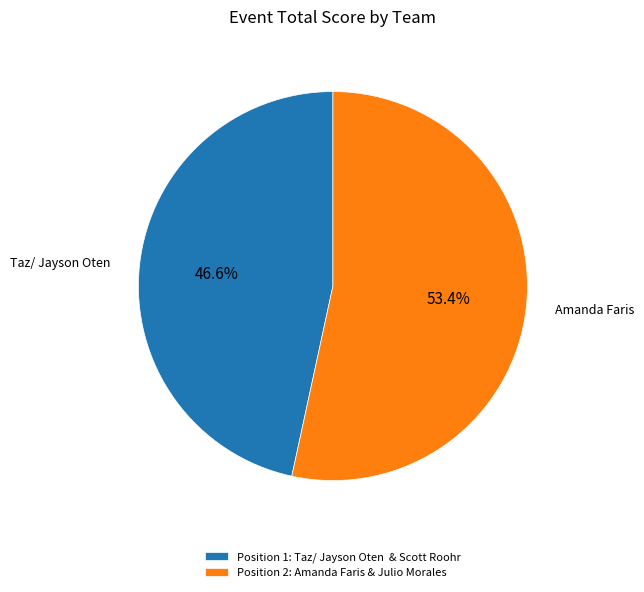

Which slice is the smallest?

Position 1: Taz/ Jayson Oten & Scott Roohr